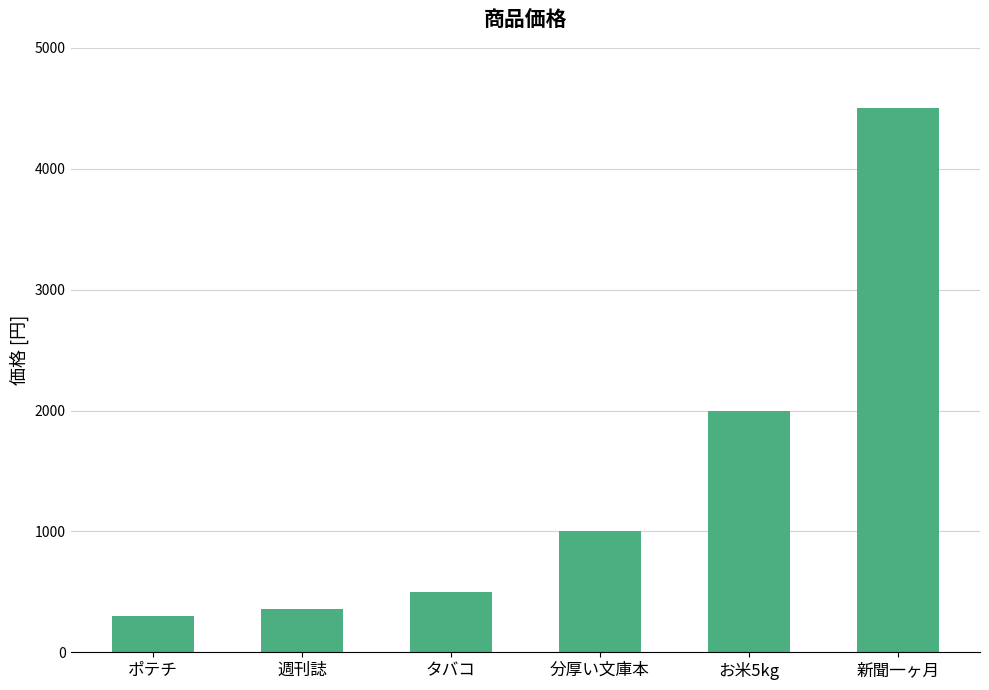

Are the bars horizontal?

No